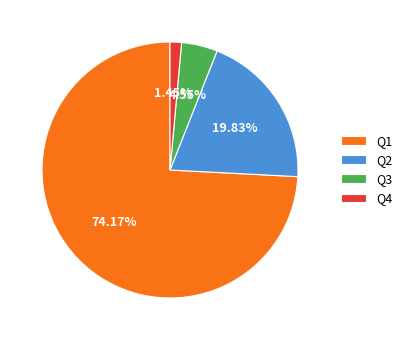

What is the smallest slice in the pie chart?

Q4